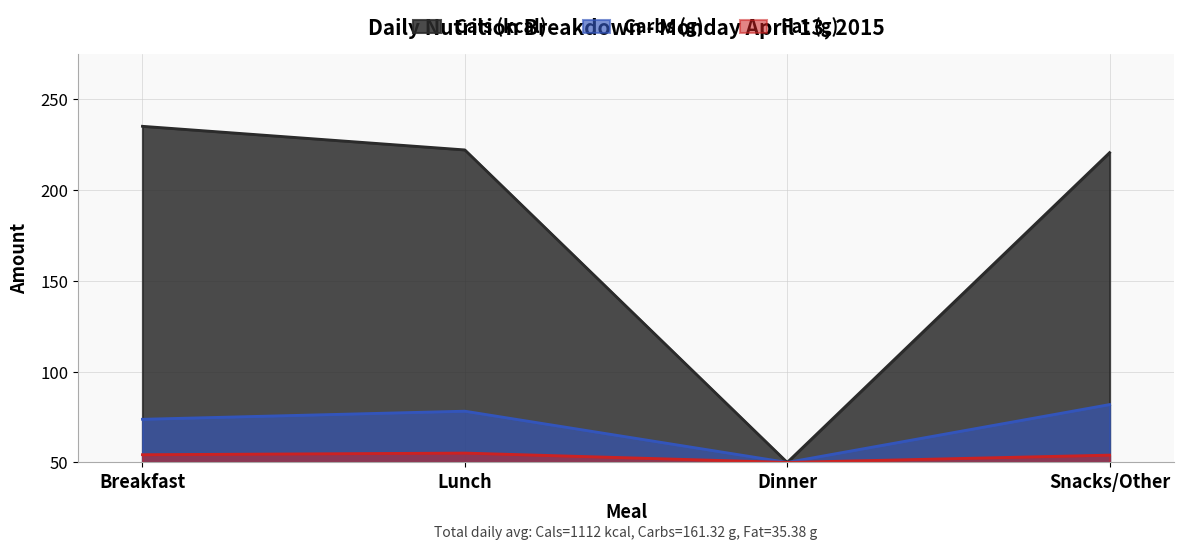

Which has a higher value, Snacks/Other or Dinner?

Snacks/Other